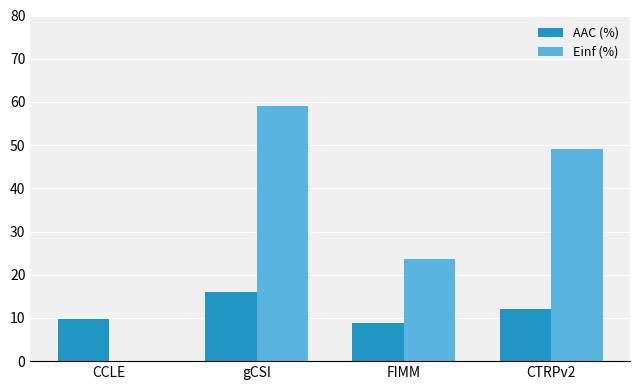

How many values in the AAC (%) series exceed 12?

2